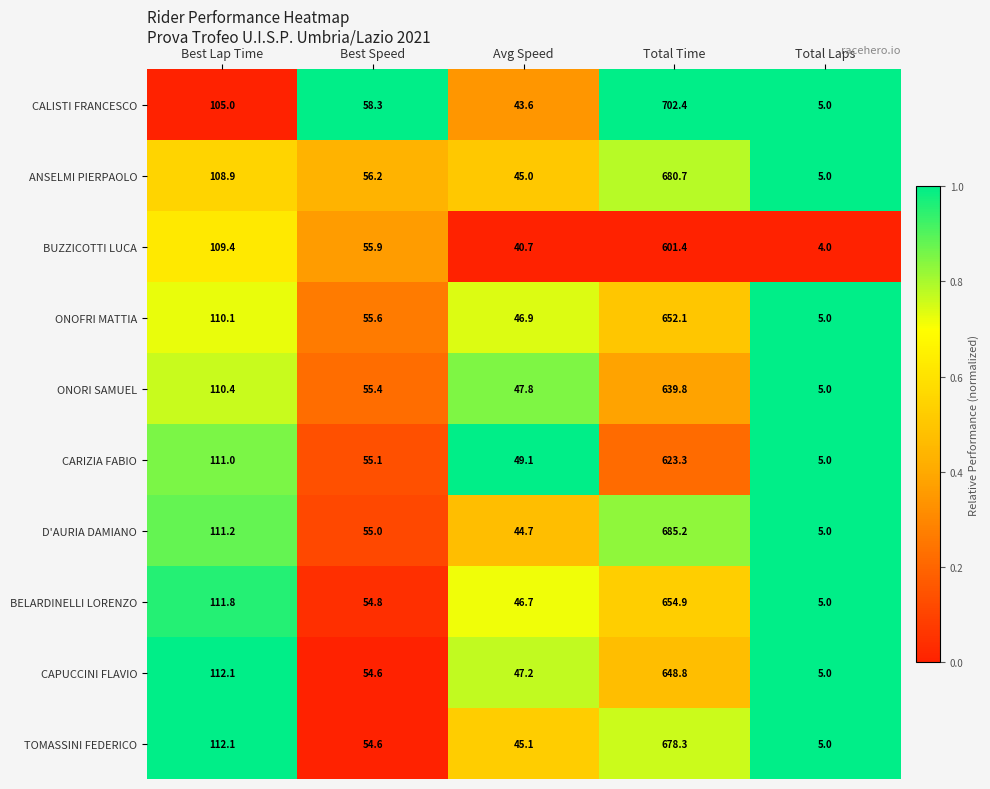

What is the sum of all ANSELMI PIERPAOLO values?

895.8